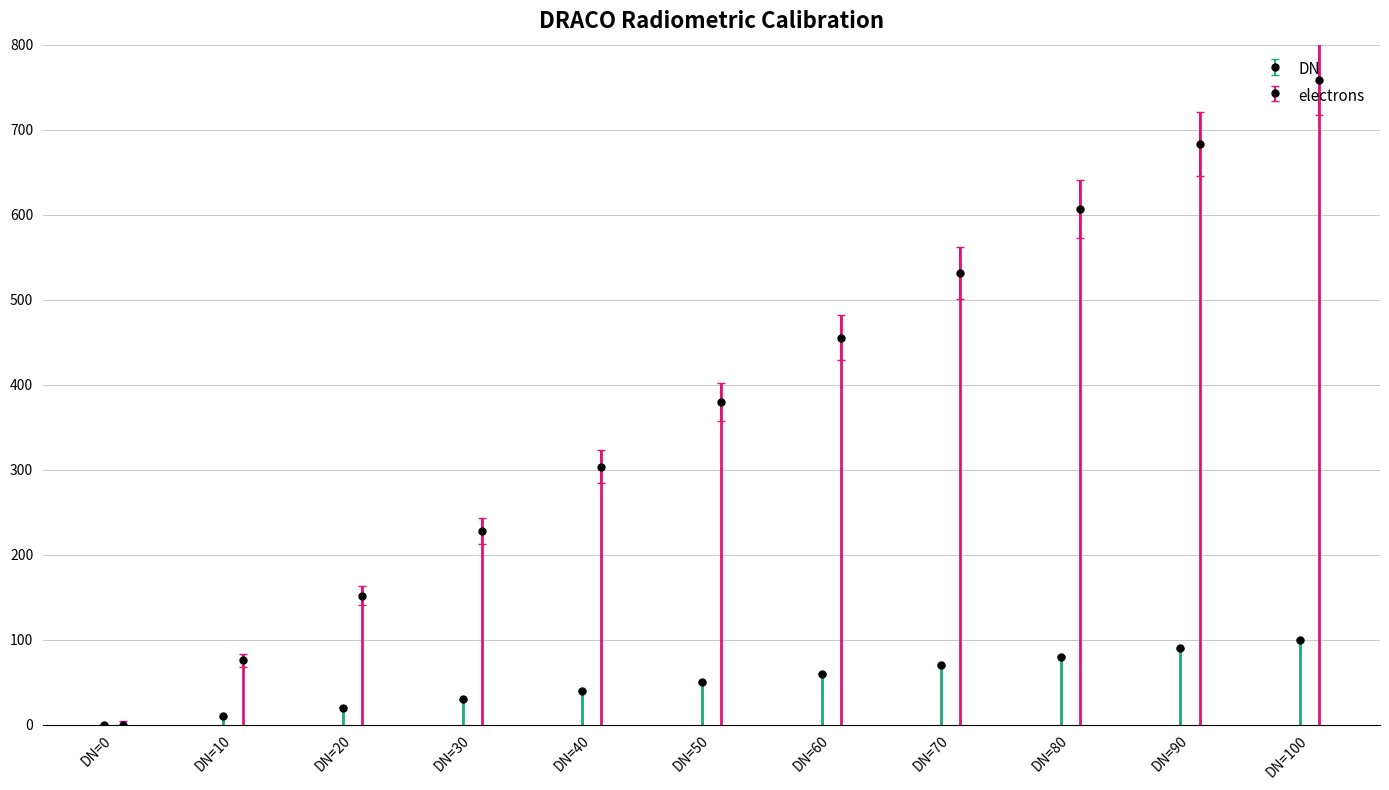

What is the difference between the second highest and second lowest values in the DN series?

80